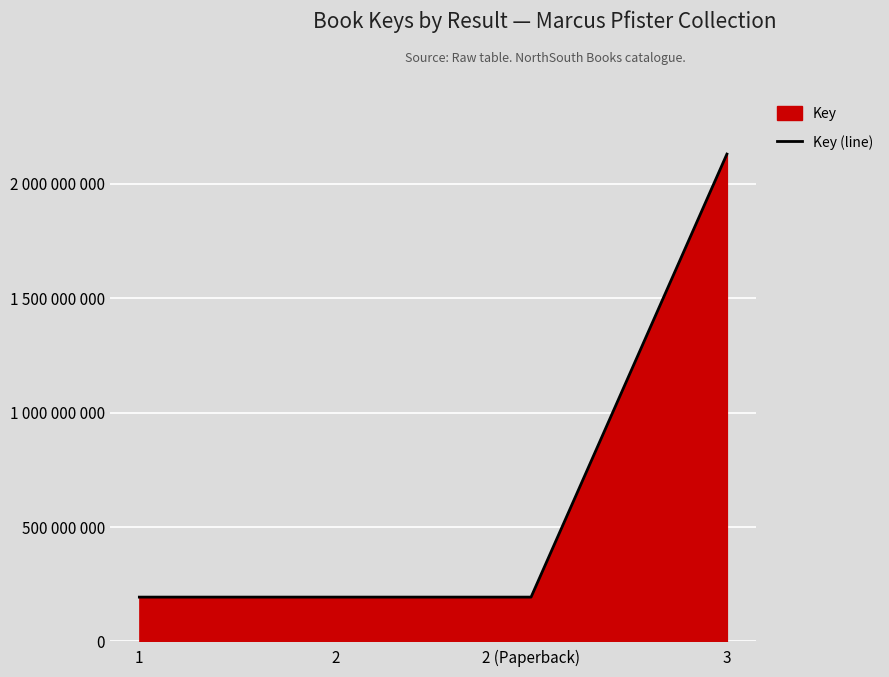

What is the sum of all values?

2711803986